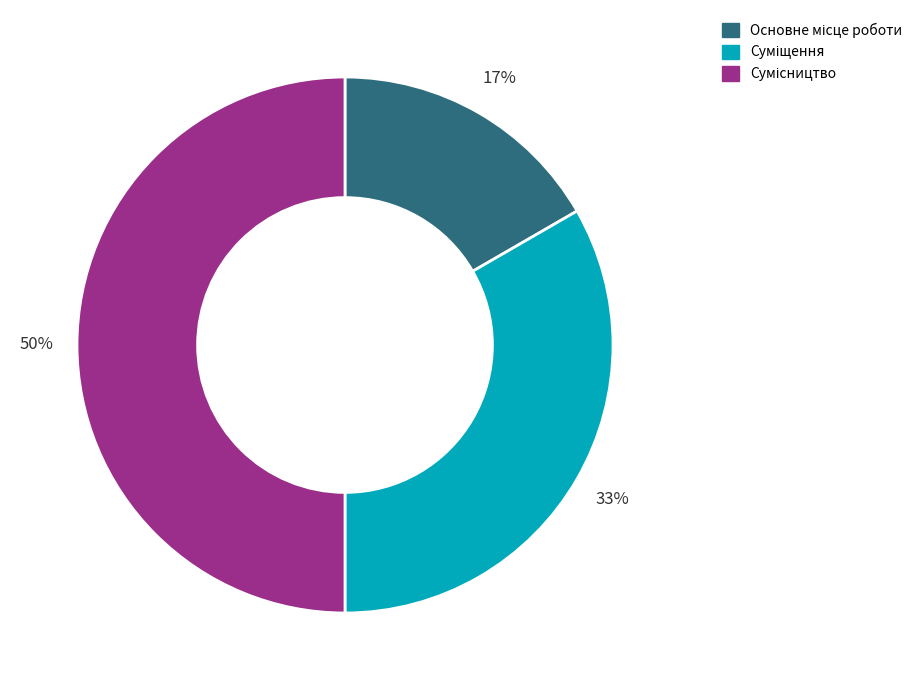

To the nearest percent, what is the difference between the largest and smallest slice percentages?

33%